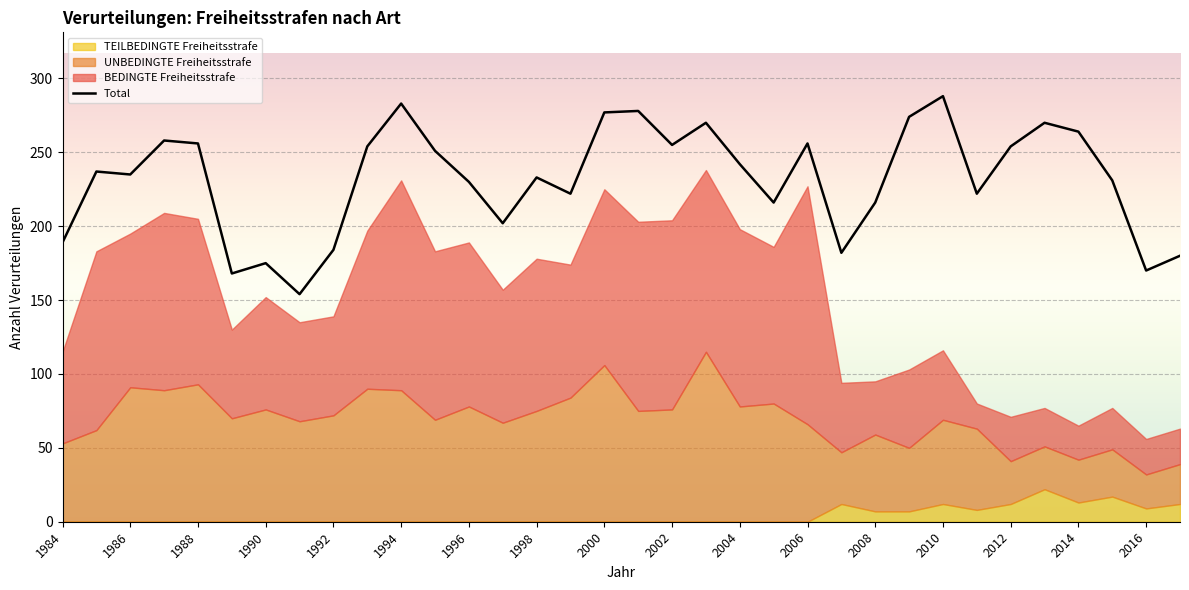

Is it true that Total equals 256 at 2006?

True